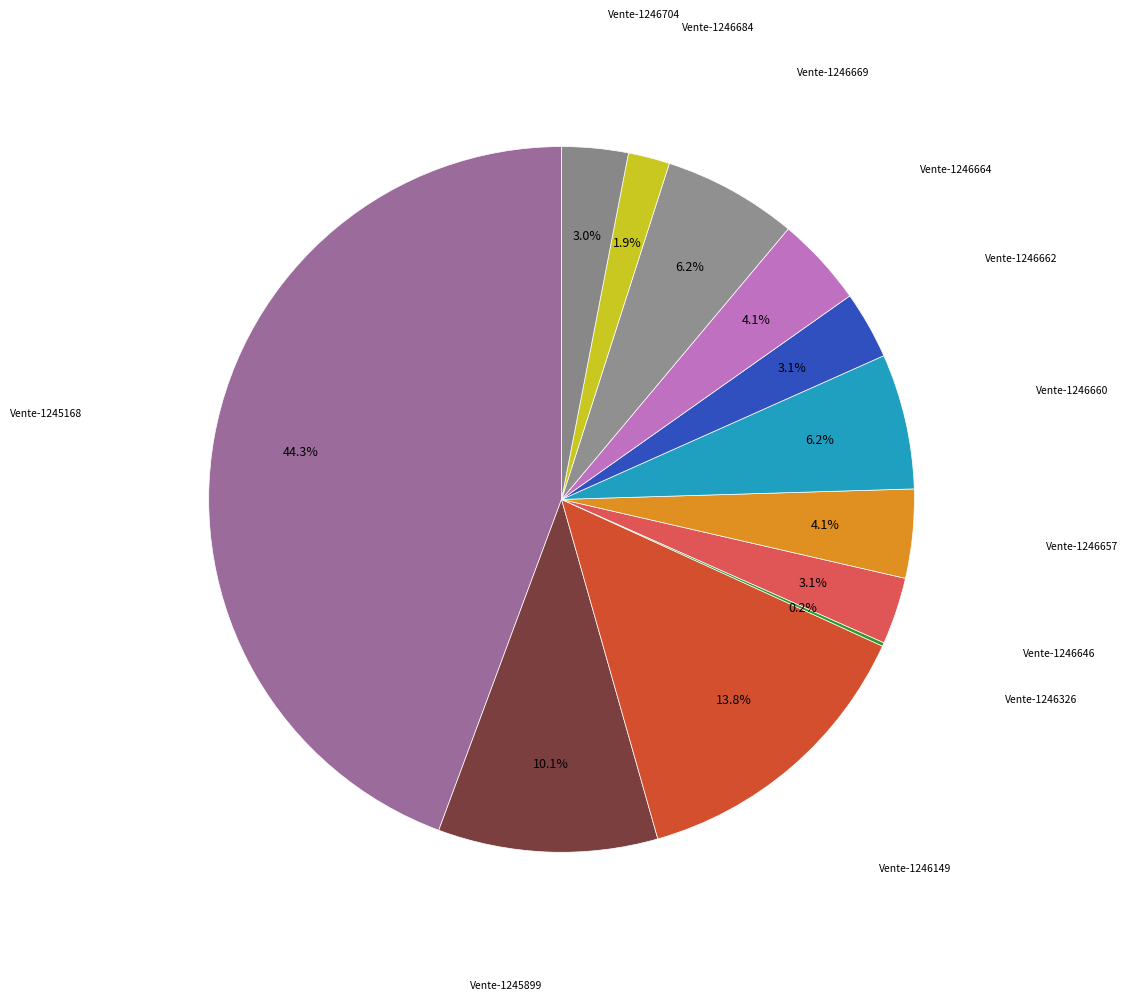

How many slices are in this pie chart?

12